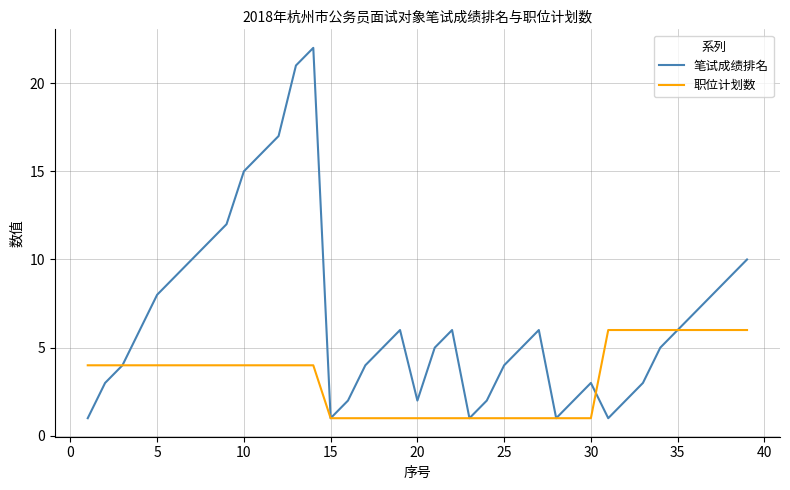

What is the maximum value shown in the chart?

22